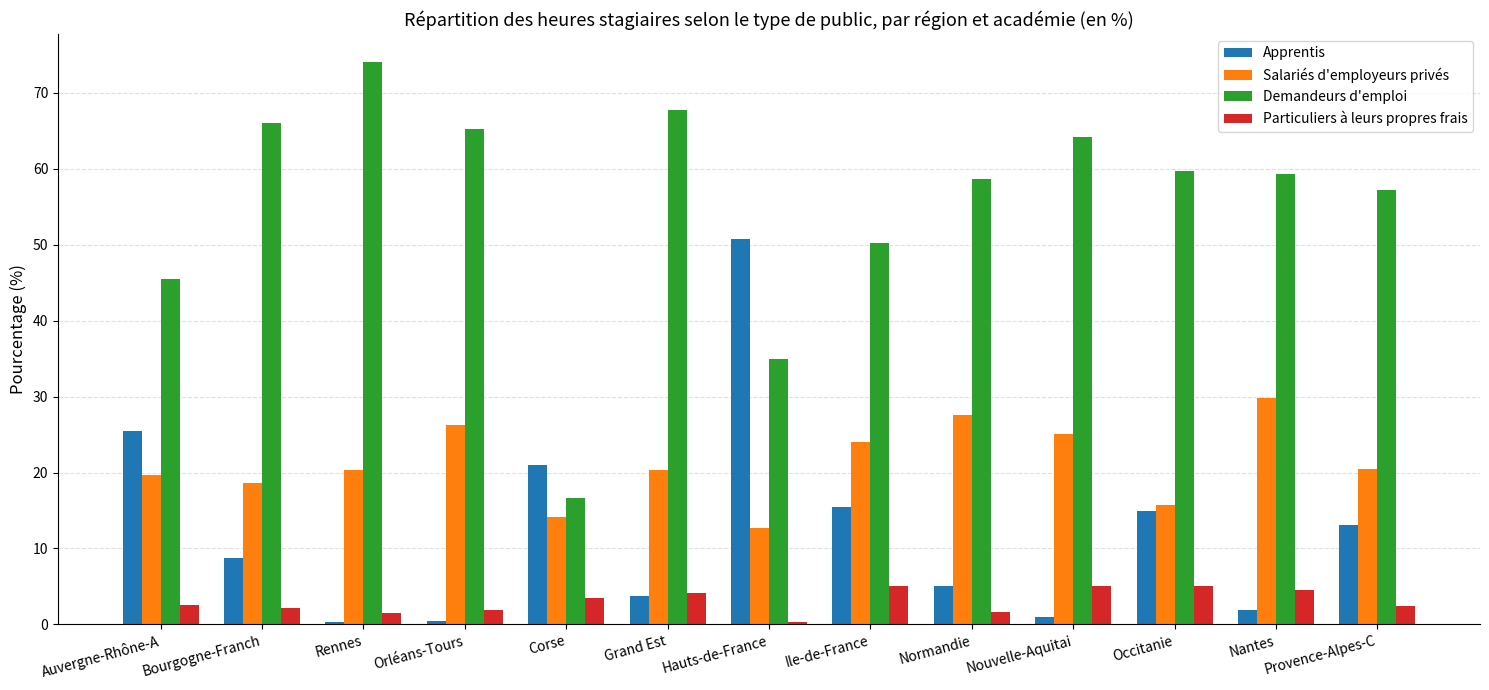

Does the chart contain stacked bars?

No